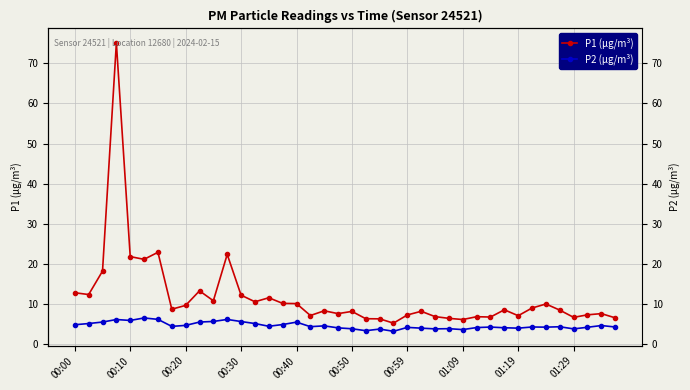

At how many categories does at least one series exceed 16?

6